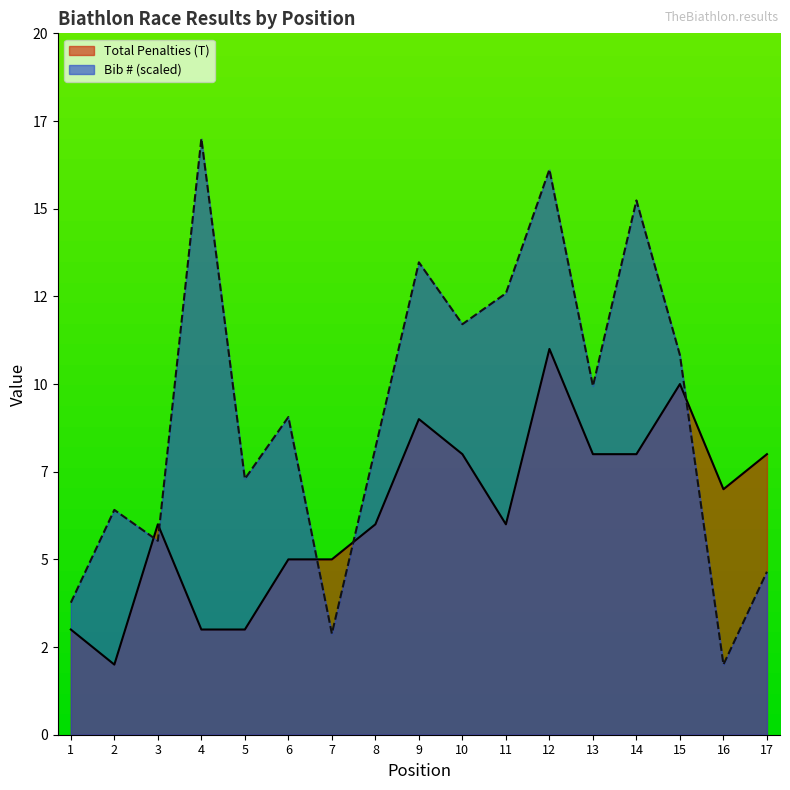

How many values in the Total Penalties (T) series exceed 6?

8